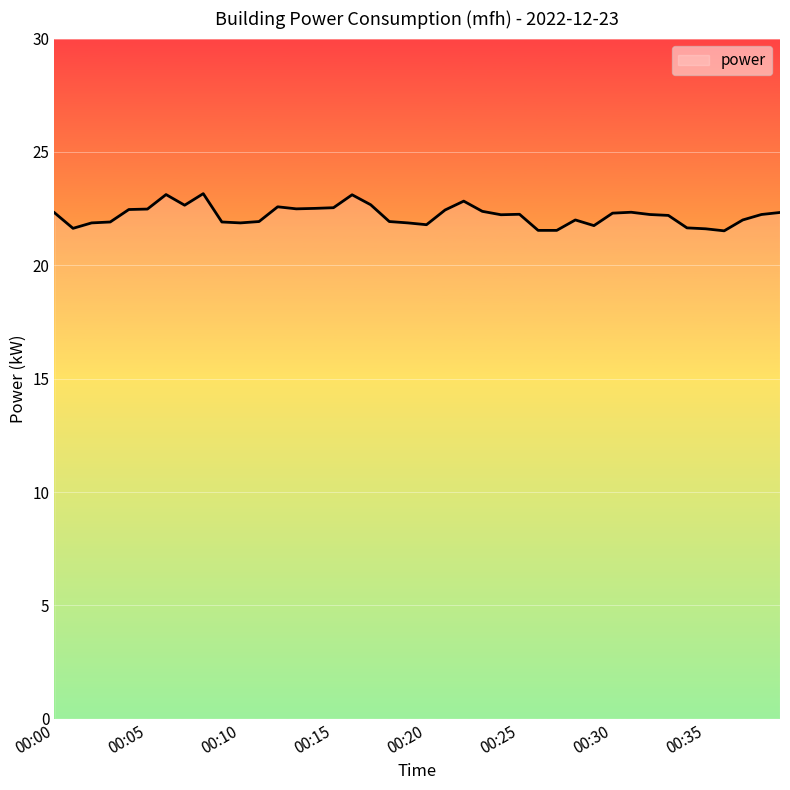

What is the smallest value displayed?

21.5